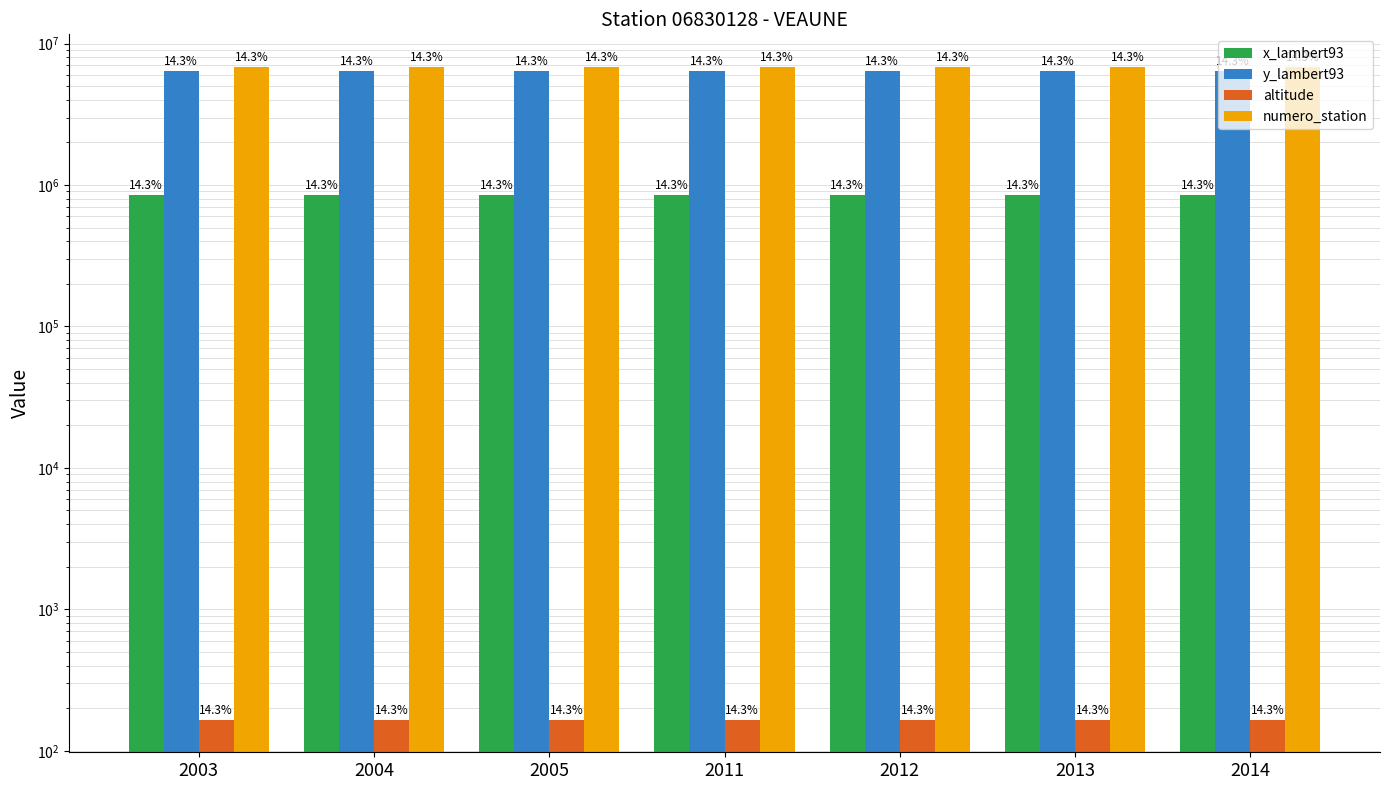

Is the value of numero_station at 2011 greater than the value of x_lambert93 at 2004?

Yes